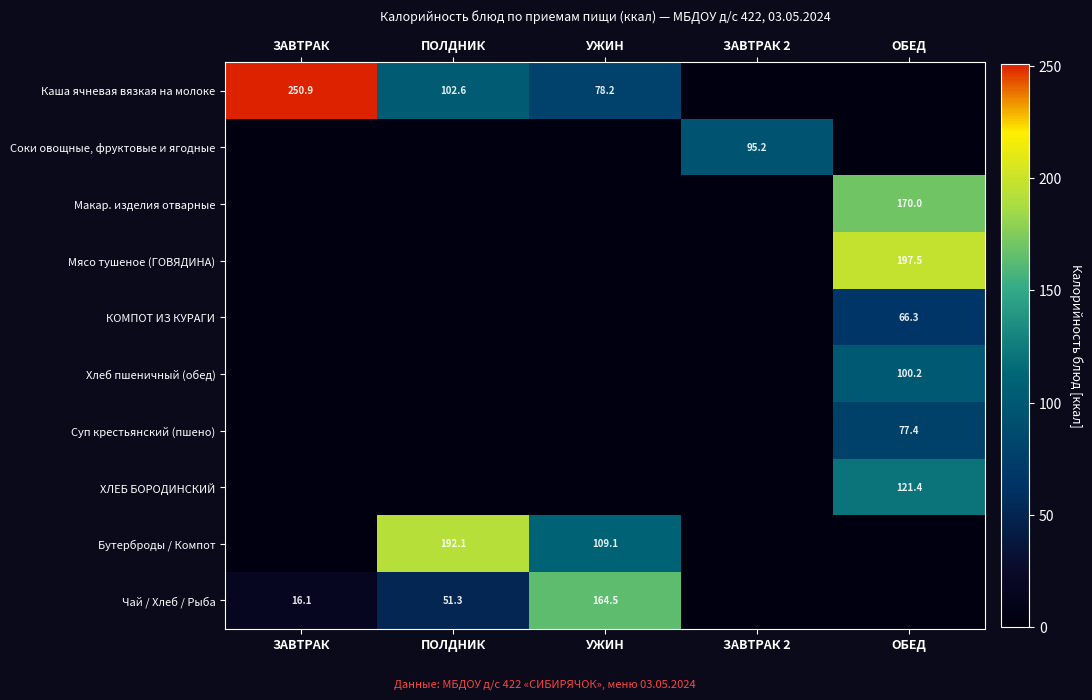

The Каша ячневая вязкая на молоке series shows 131.7 at ЗАВТРАК. True or false?

False